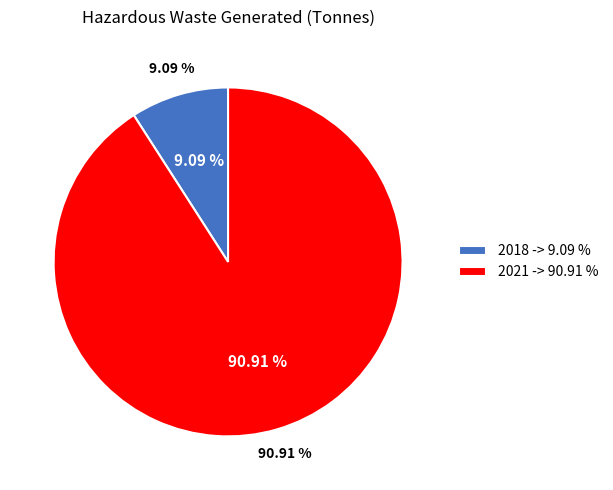

Rank the categories by value from highest to lowest.

2021, 2018